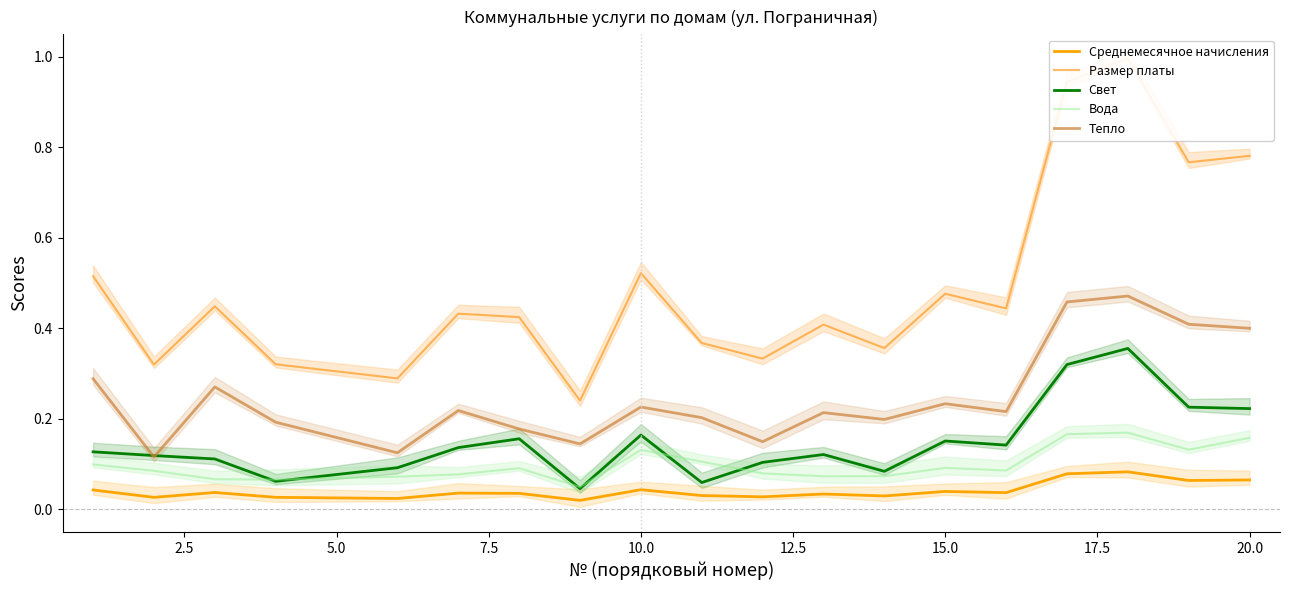

True or false: Вода has more than 1 points higher than both neighbors.

True